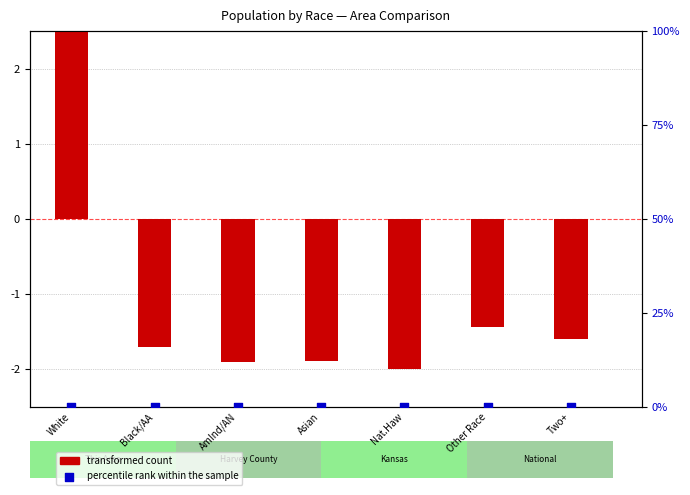

Which series reaches the minimum Y coordinate?

transformed count